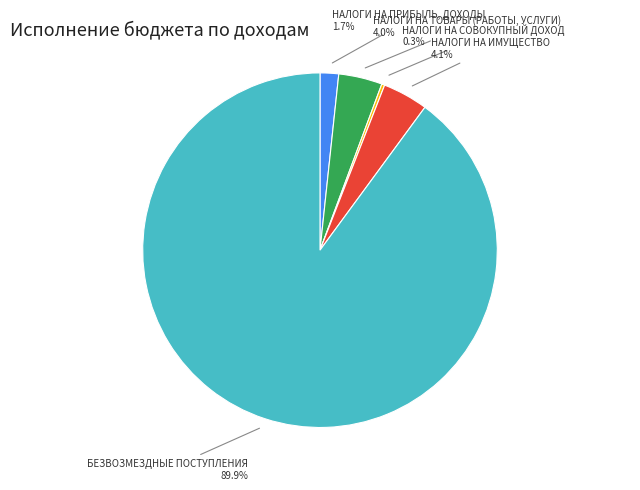

What percentage is the НАЛОГИ НА ПРИБЫЛЬ, ДОХОДЫ slice, to the nearest percent?

2%